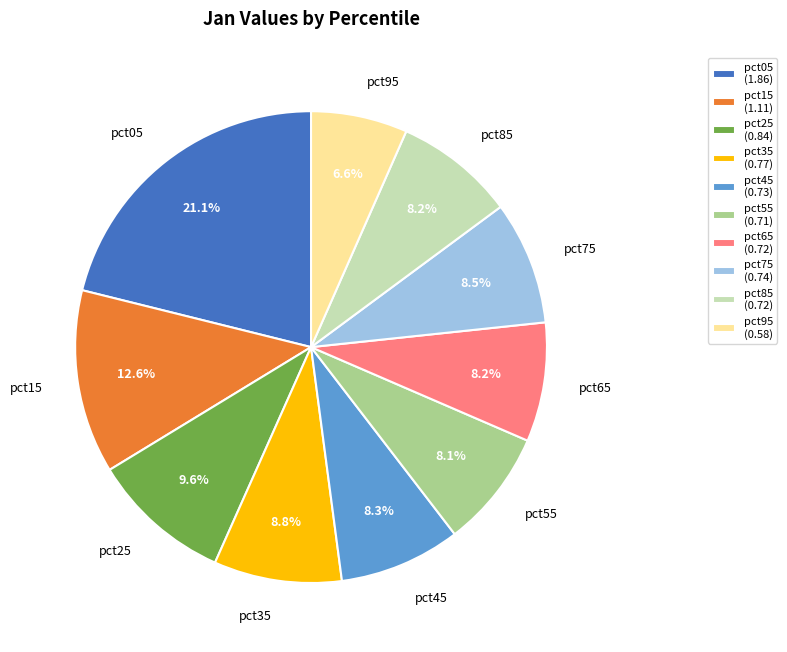

Between pct05 and pct75, which is larger?

pct05